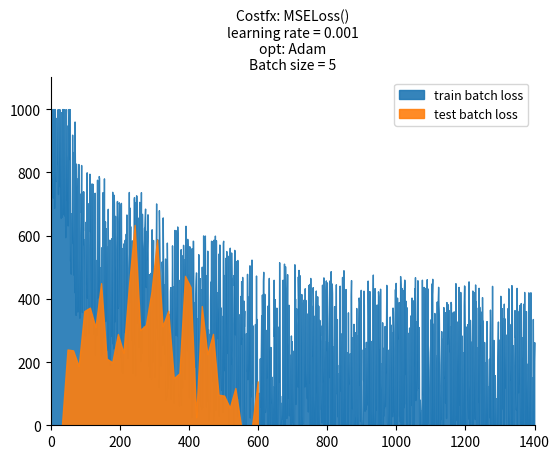

How many data points in test batch loss are above 100?

19